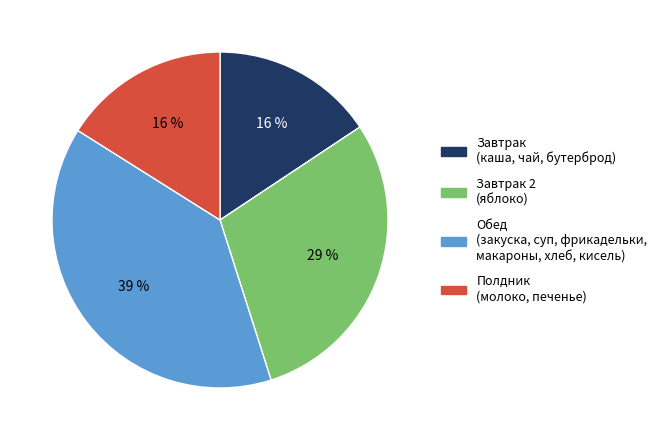

Is it true that Полдник (молоко, печенье) is 16% of the pie?

True